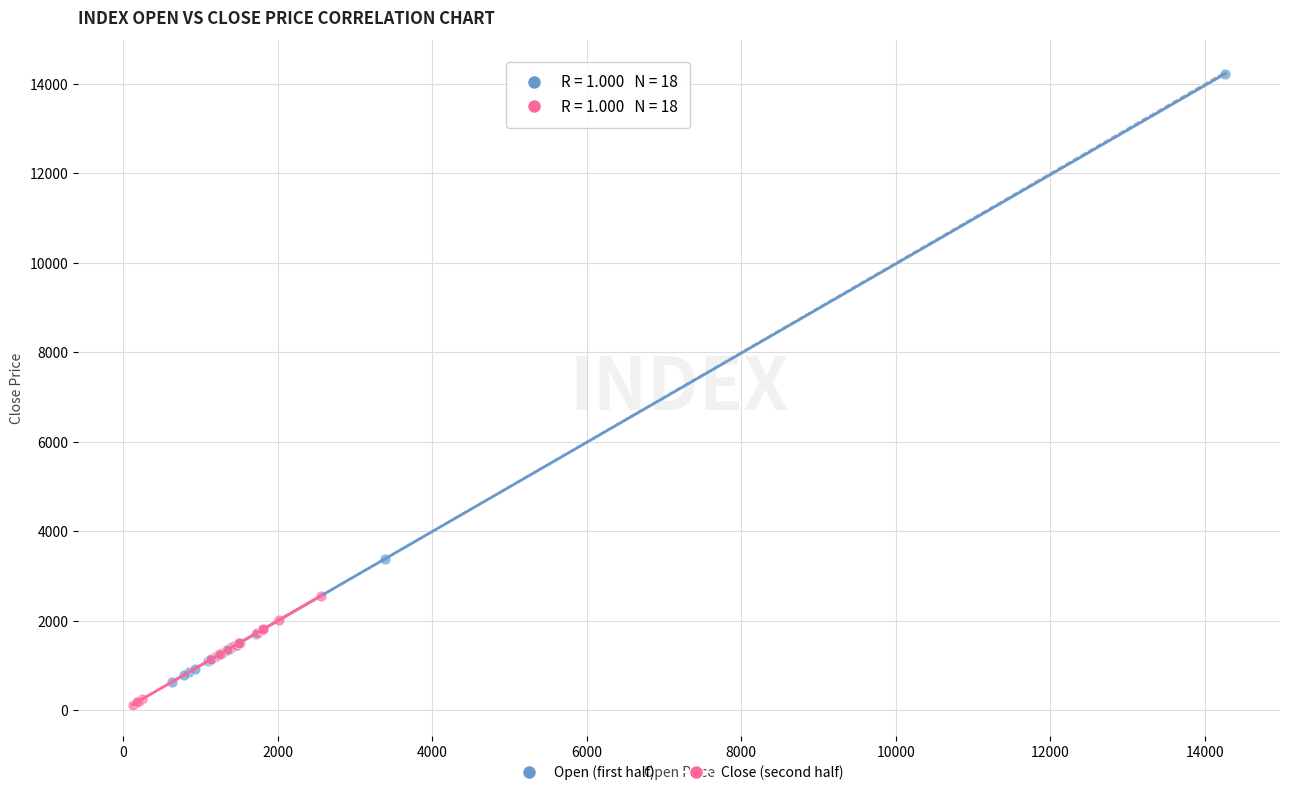

Which series has the largest Y range (max minus min)?

Open (first half)